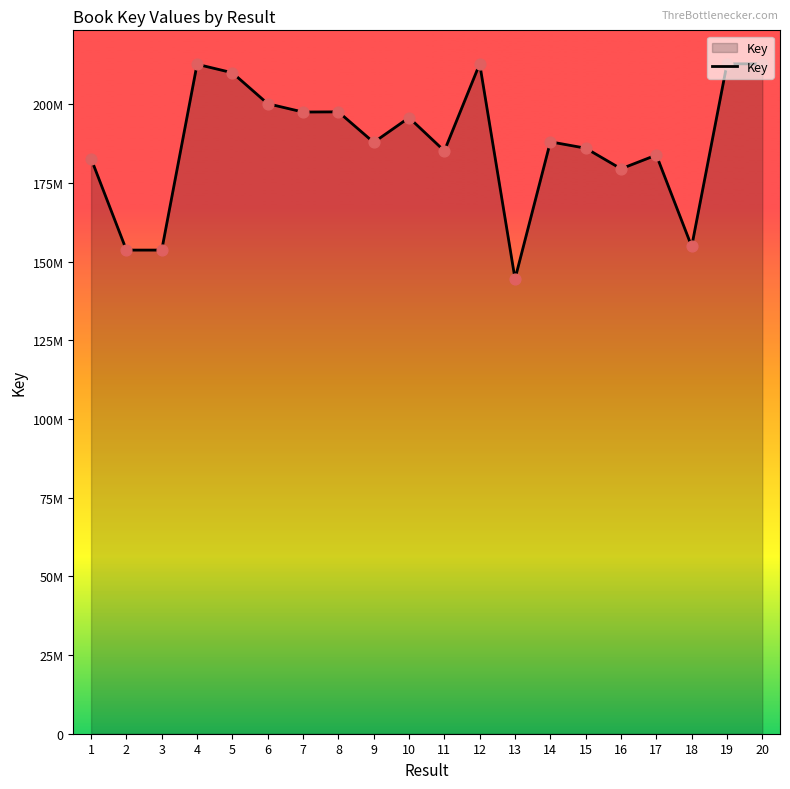

Does the chart have visible grid lines?

No